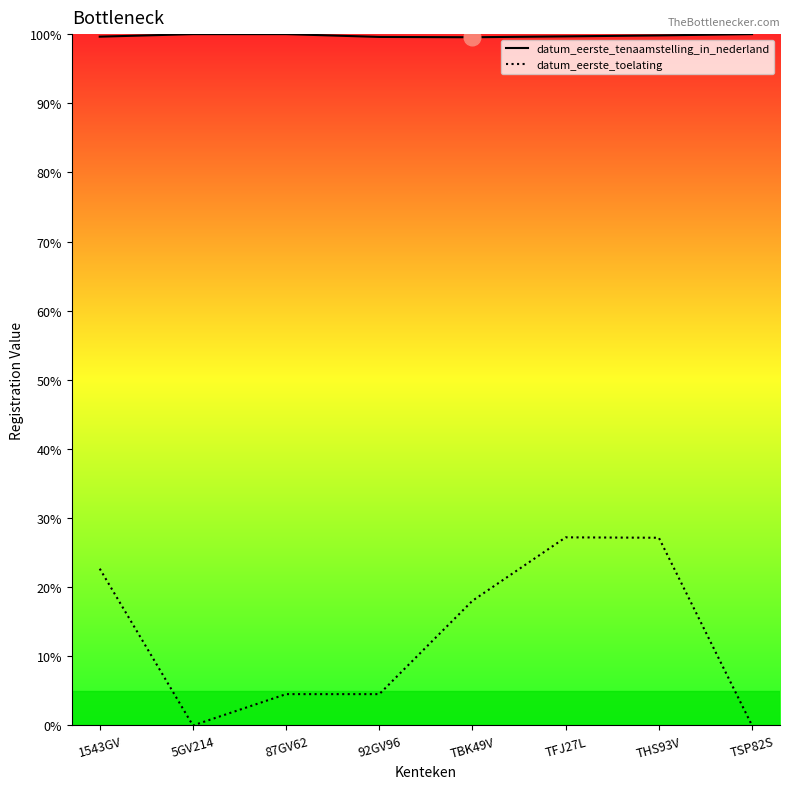

Where is the first local minimum for datum_eerste_toelating?

5GV214